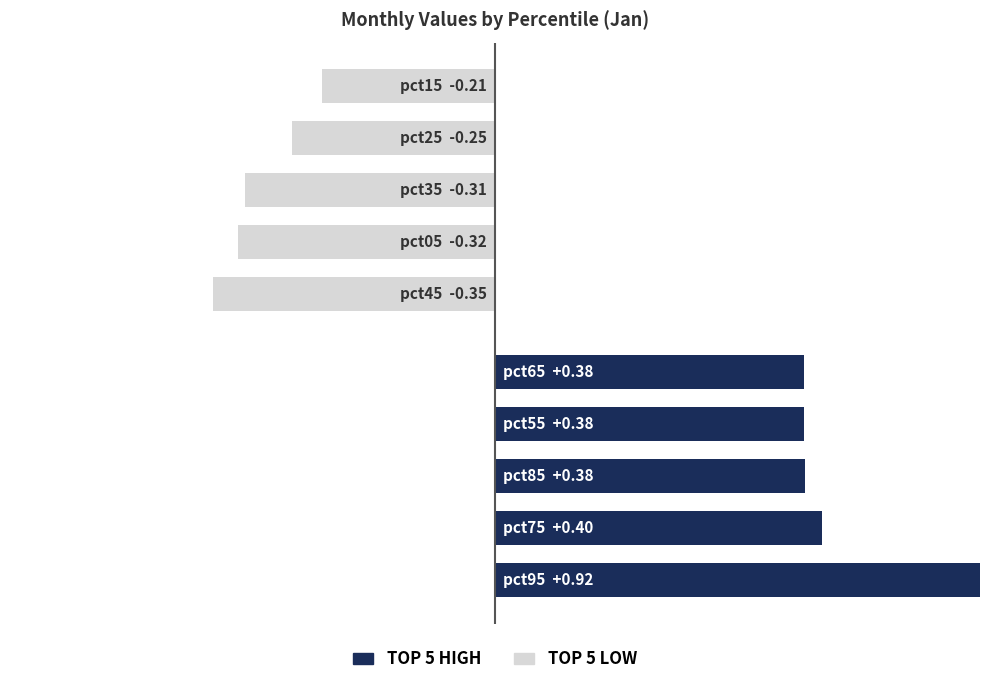

What is the value of the TOP 5 (High) bar at the 2nd from the left?

0.4